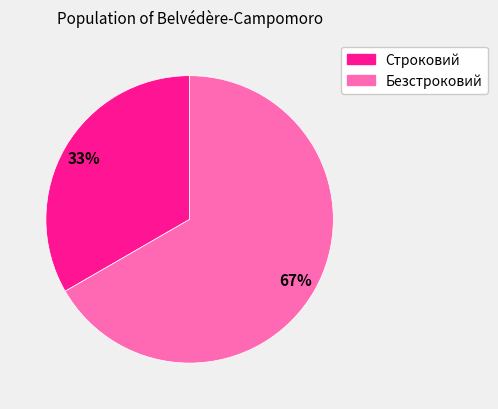

How many segments does this pie chart have?

2